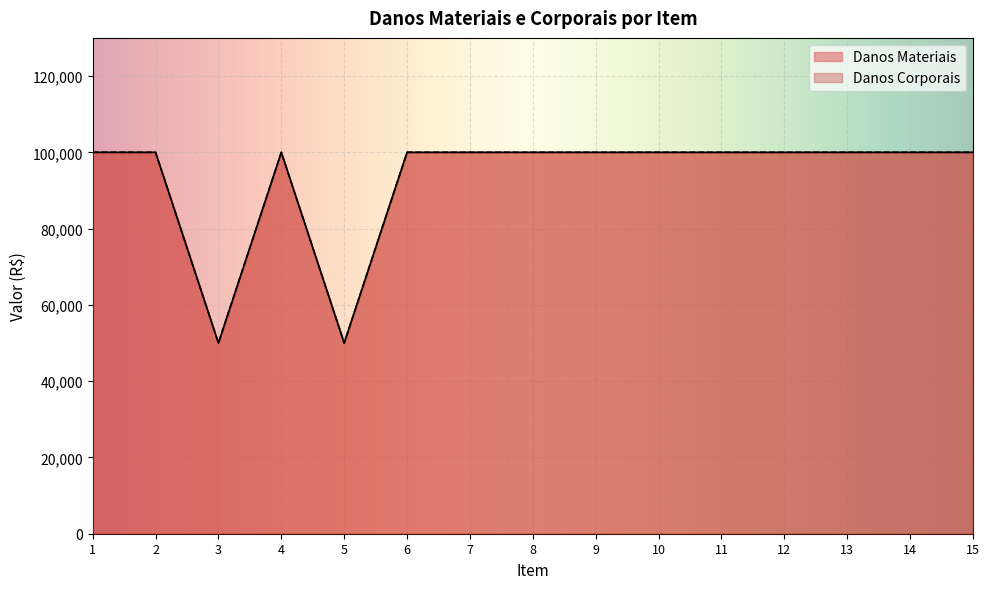

True or false: Danos Materiais and Danos Corporais cross at least once.

False